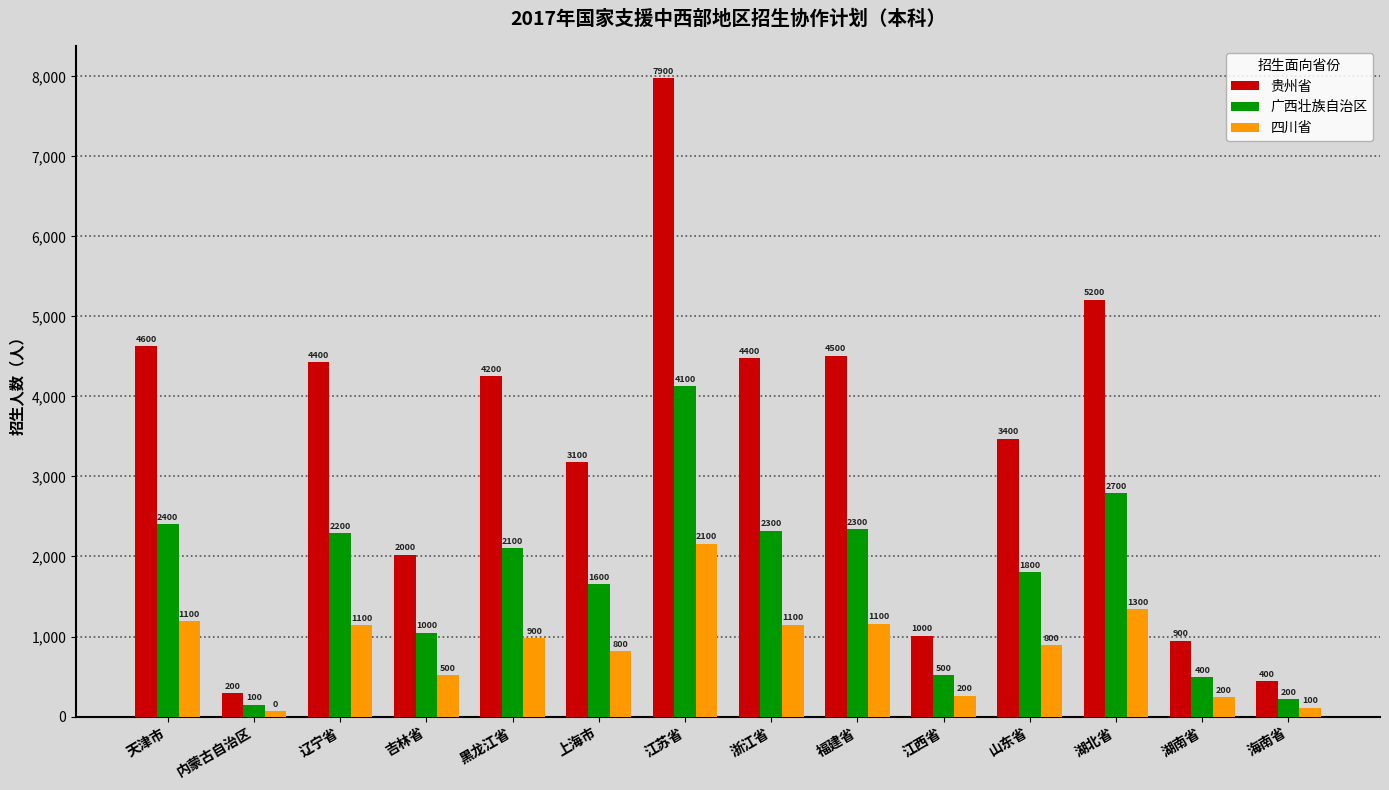

What are all the series names shown in the legend?

贵州省, 广西壮族自治区, 四川省